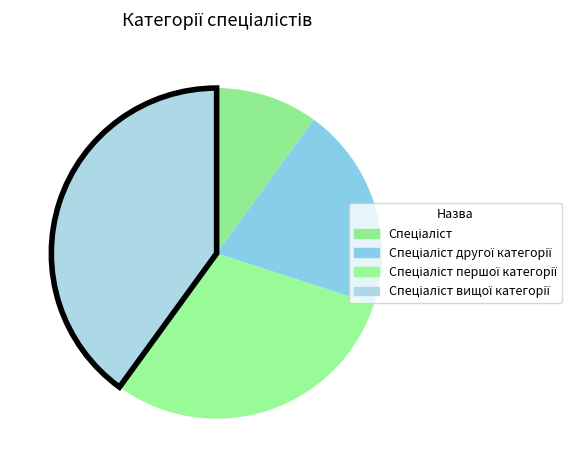

Count the number of slices in the pie.

4